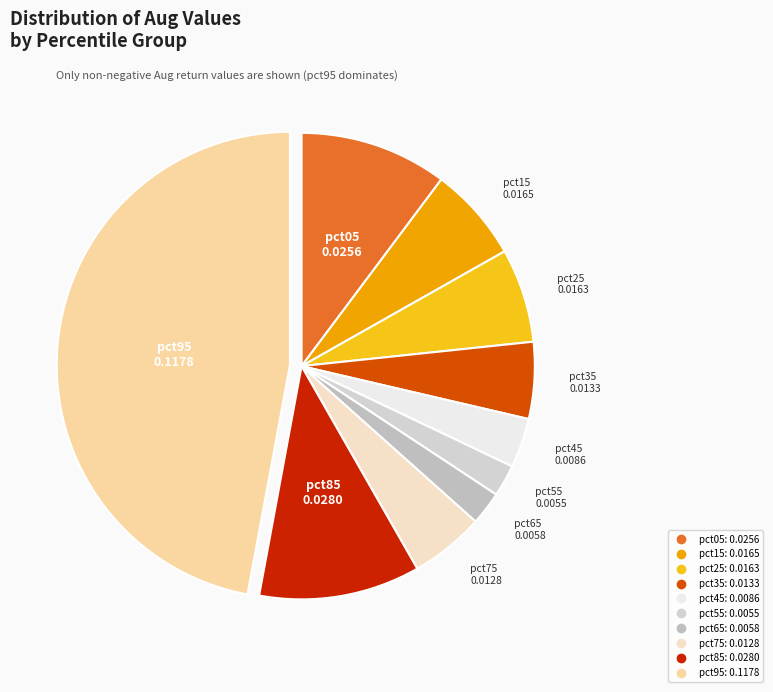

Count the number of slices in the pie.

10